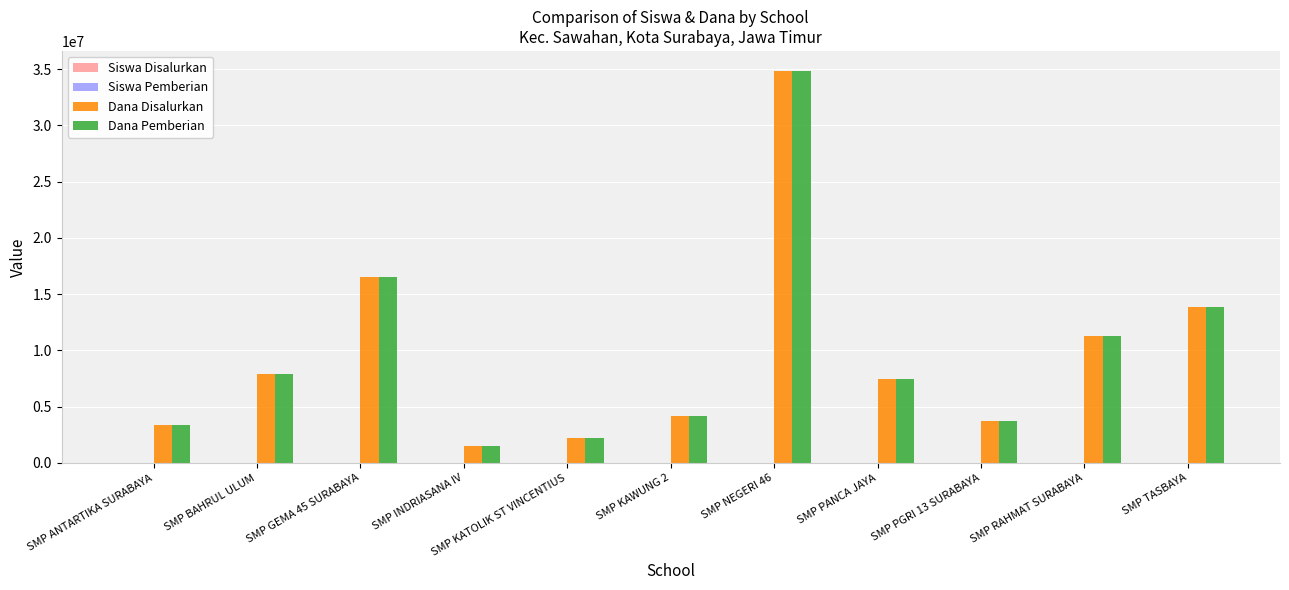

What is the maximum value shown in the chart?

34875000